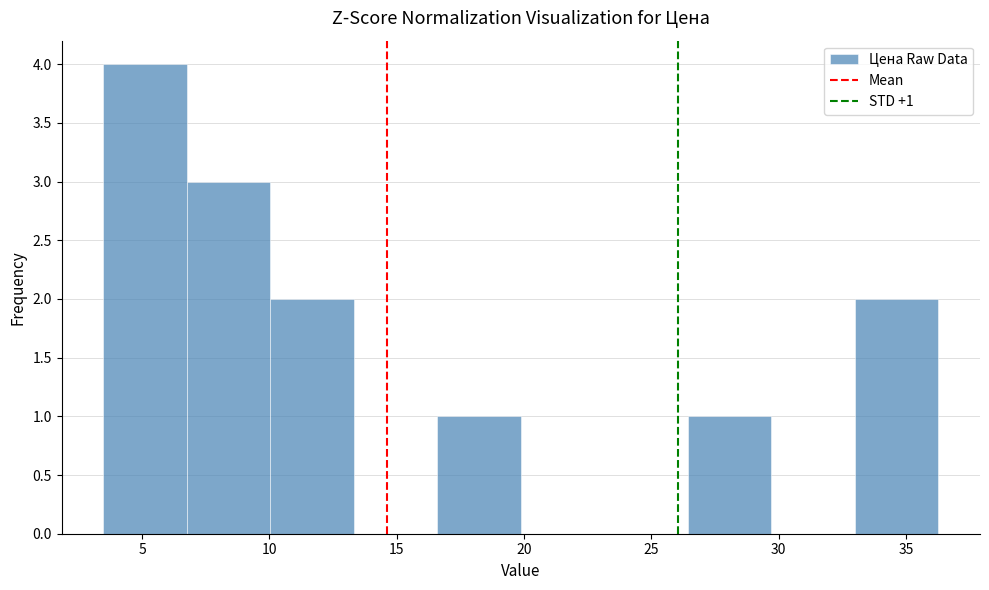

Which range on the x-axis has the tallest bar?

3.5 to 7.0